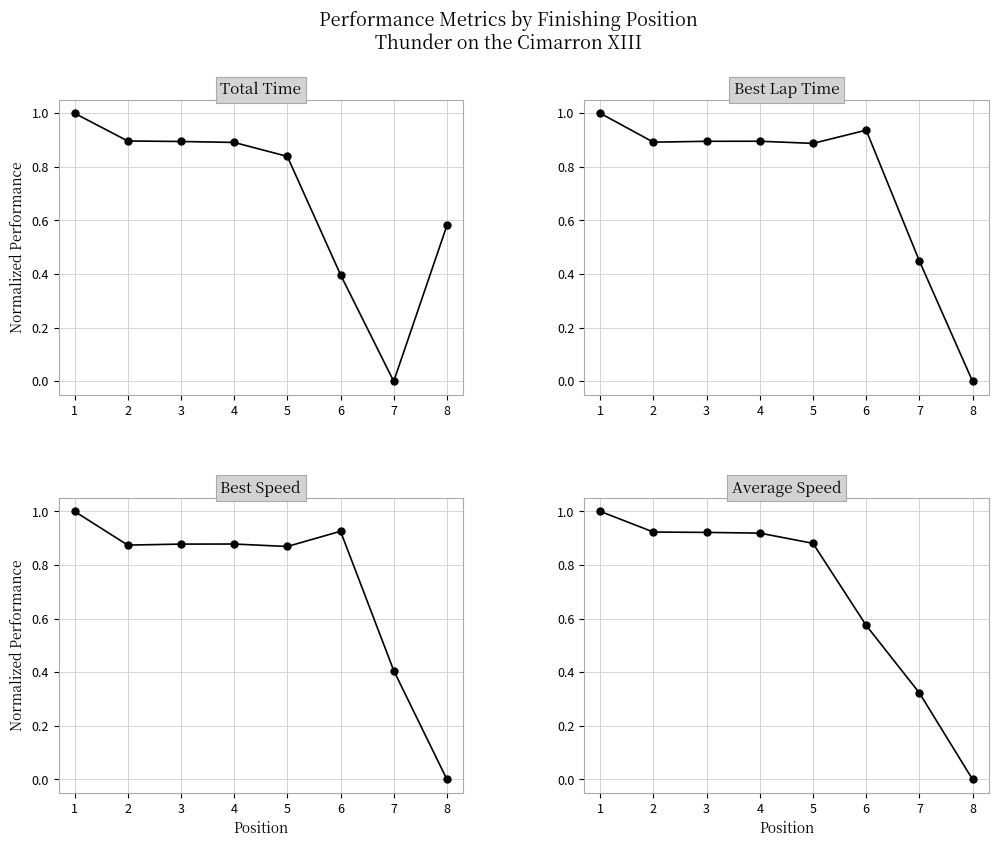

What is the sum of all Best Lap Time values?

6.0